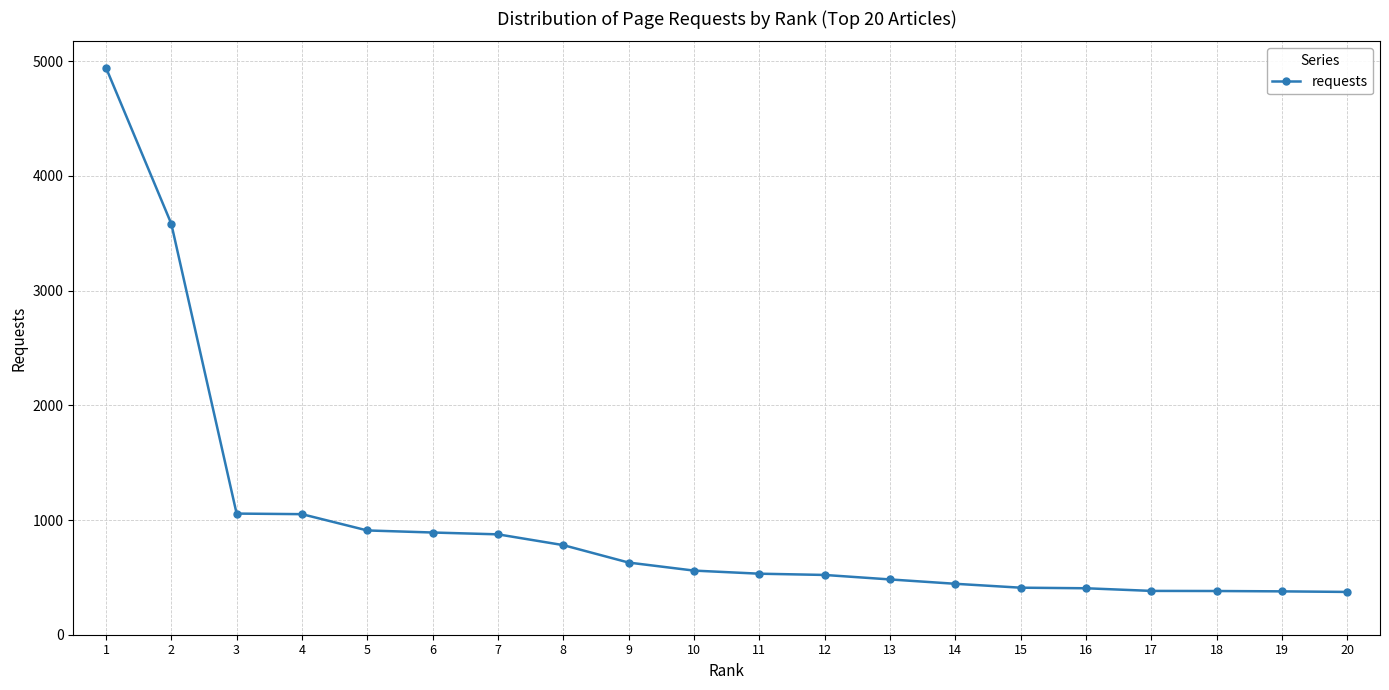

What is the smallest value displayed?

373